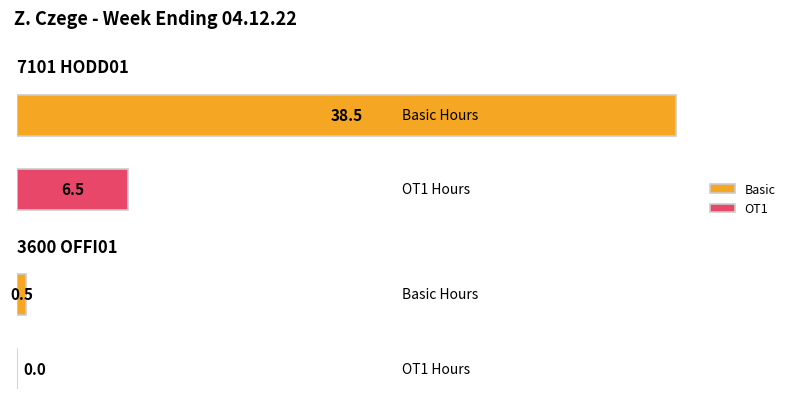

Is it true that Basic equals 22.0 at 7101 HODD01?

False